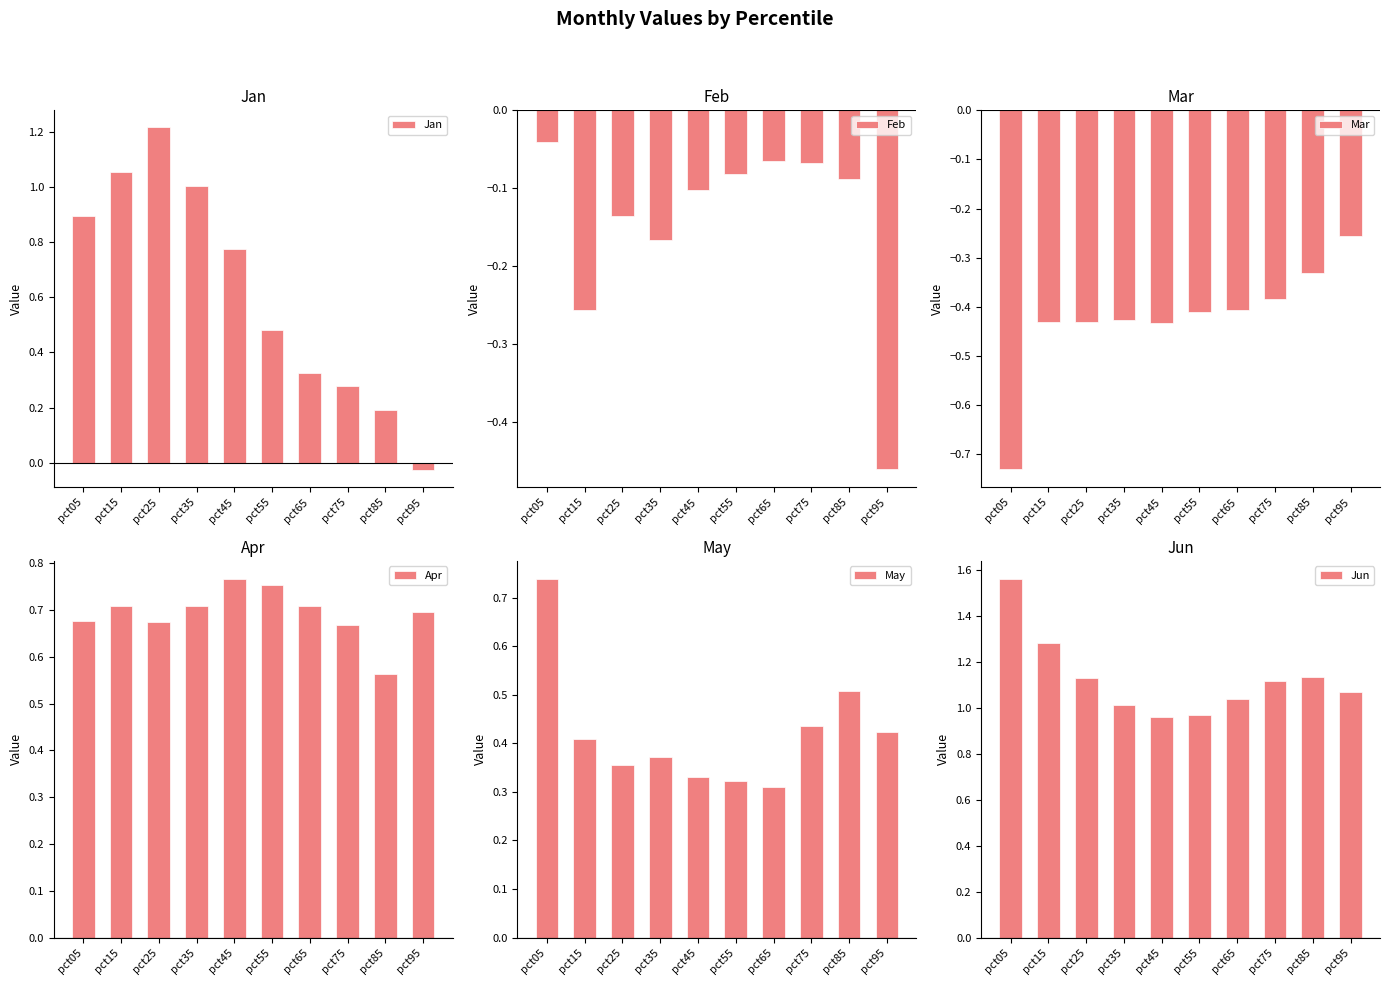

At which category is the sum across all series the highest?

pct05